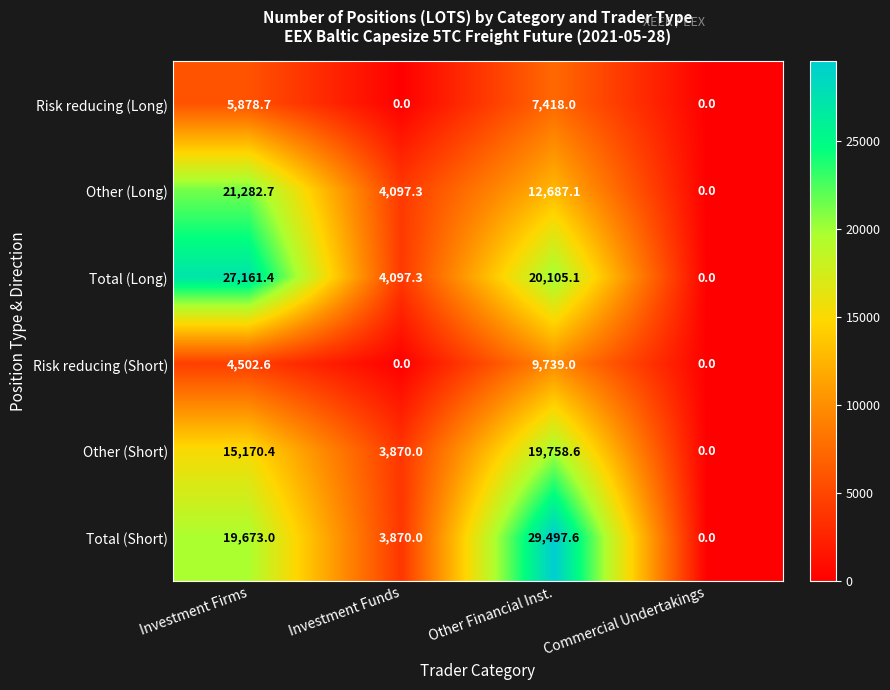

Rank the categories by Total (Short) value from lowest to highest.

Commercial Undertakings, Investment Funds, Investment Firms, Other Financial Inst.